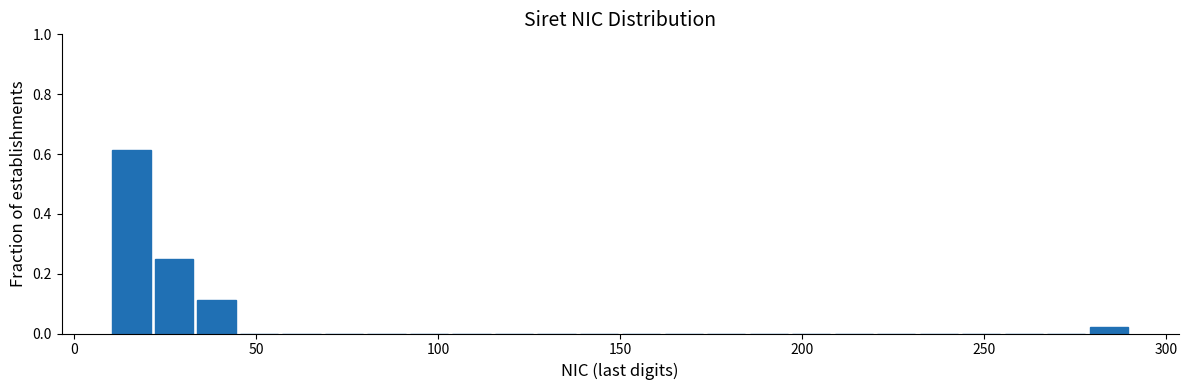

Around what value on the x-axis is the tallest bar? Give the approximate position of its centre, as read against the axis.

15